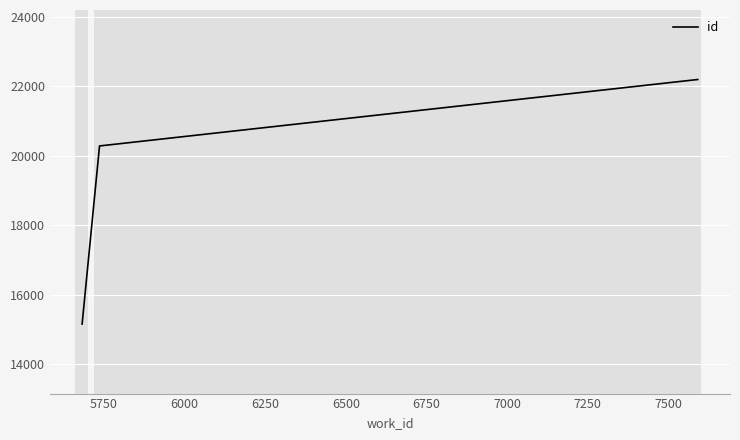

What is the minimum value shown in the chart?

15157